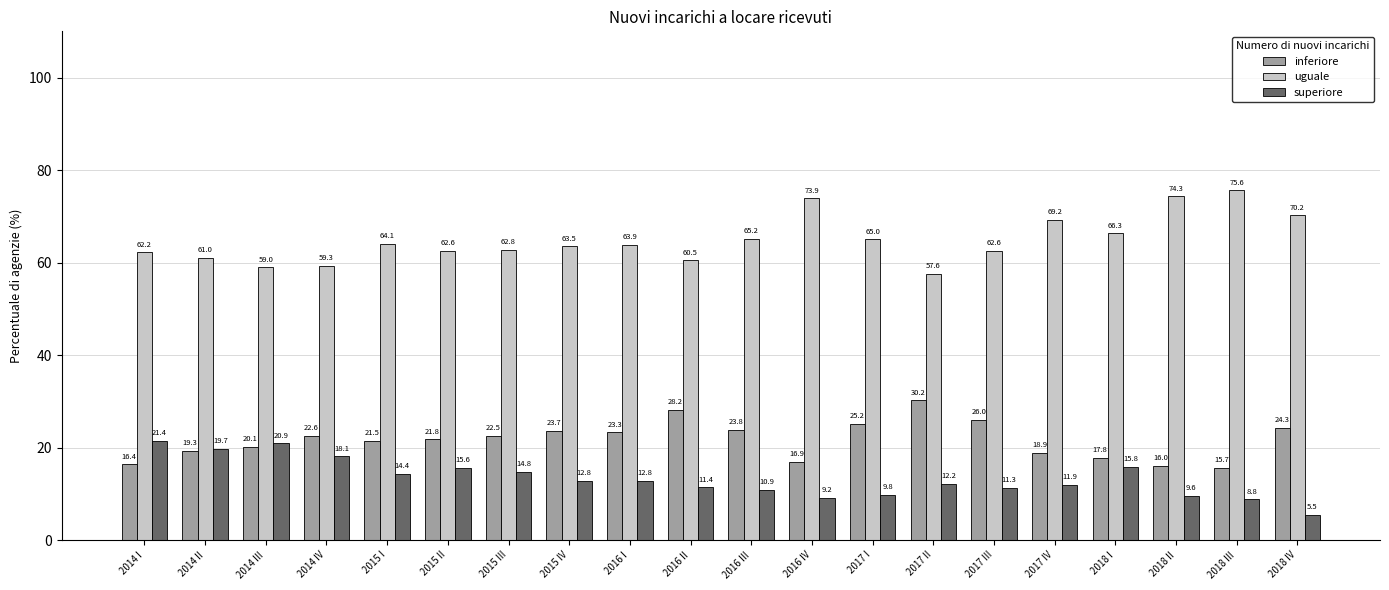

What is the value of the inferiore bar at the 2nd from the left?

19.3